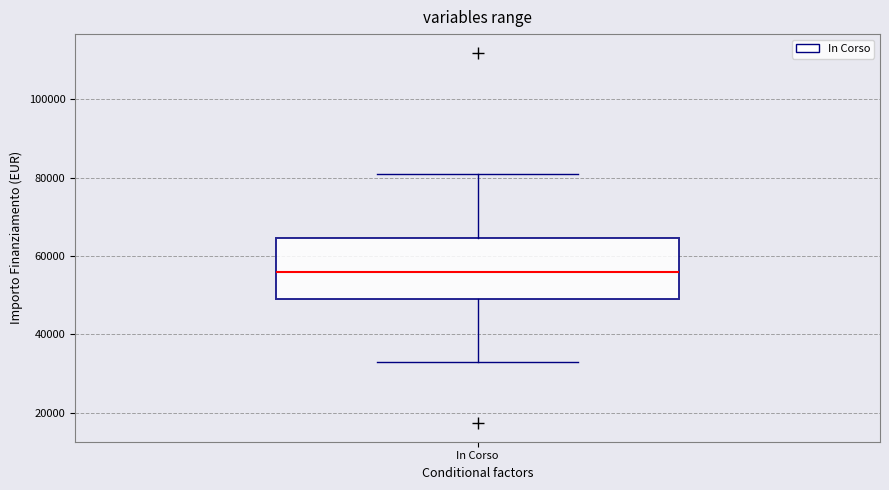

Transcribe this box plot: give where the median line is, the range the box spans, and where the two whiskers end, as read against the y-axis. The values are not printed on the chart, so give them approximately, as read against the axis.

median 56000, box 50000 to 64000, whiskers 32000 to 80000